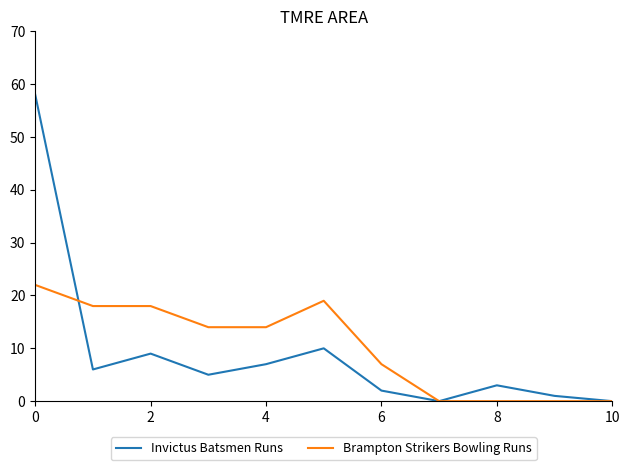

Which series has the largest total across all categories?

Brampton Strikers Bowling Runs